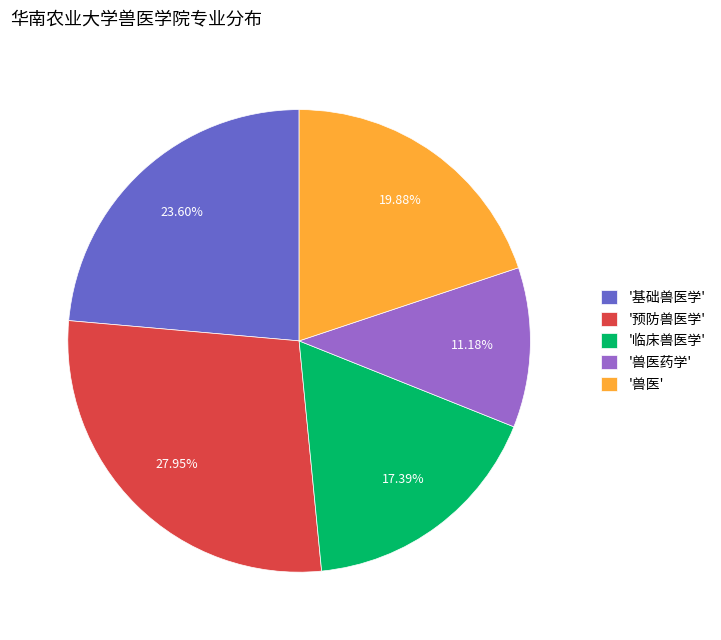

Is there any slice that represents more than half of the pie?

No